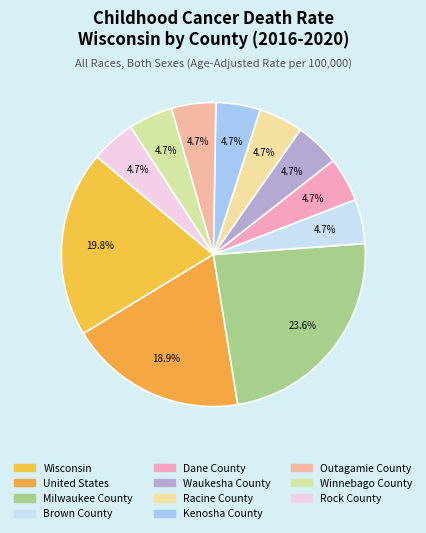

Count the number of slices in the pie.

11